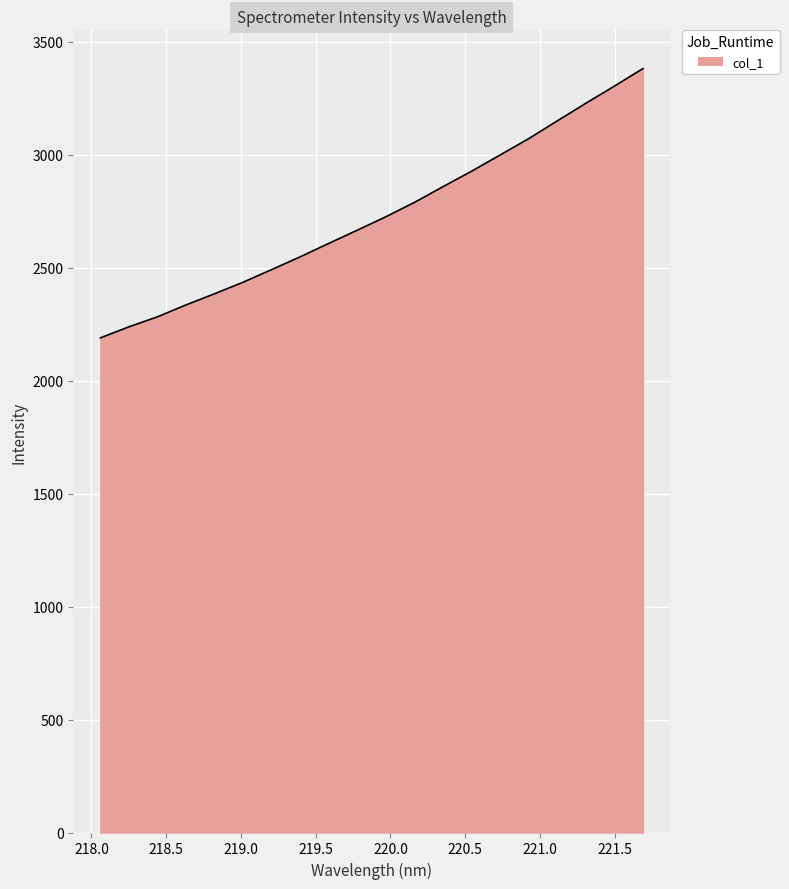

What is the minimum value shown in the chart?

2189.4